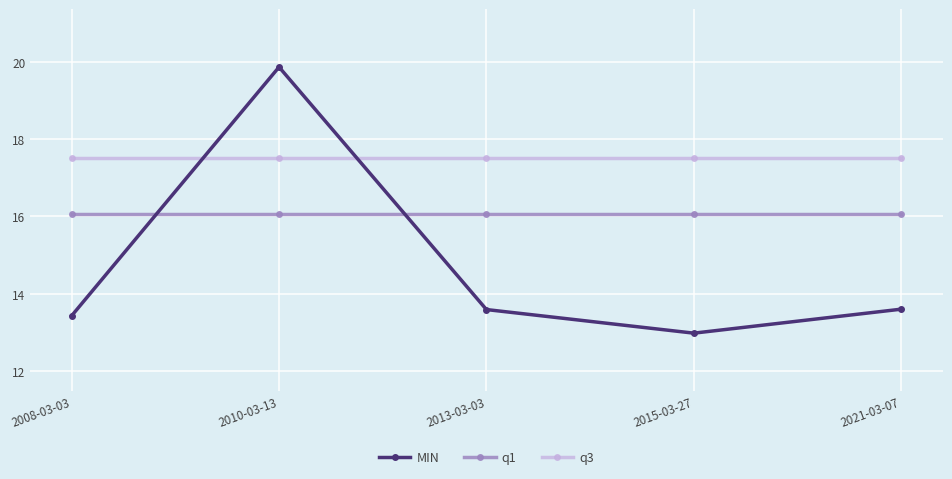

What is the approximate value of q1 at 2010-03-13?

16.1